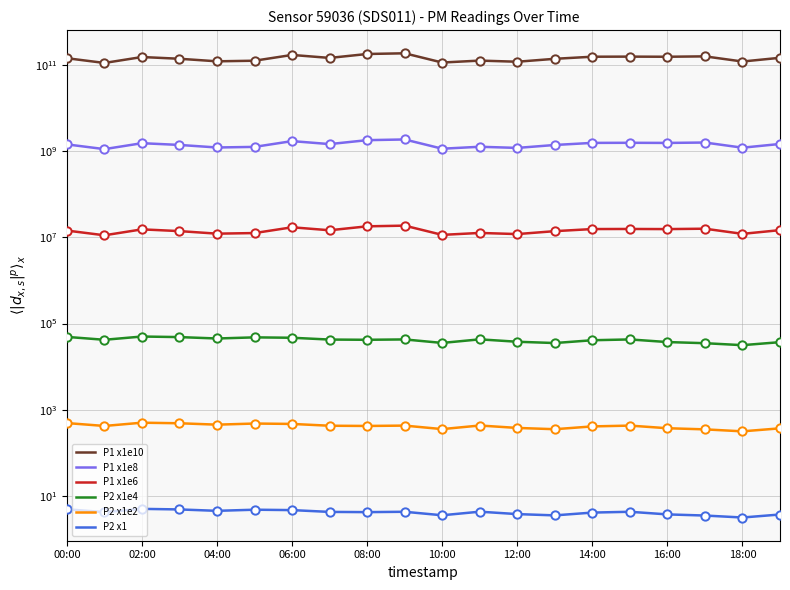

Is it true that P1 x1e6 equals 7741369.6 at 06:00?

False